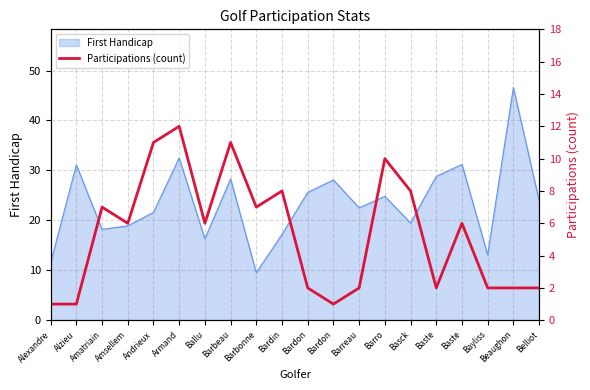

The value at Bardon is 1. True or false?

True